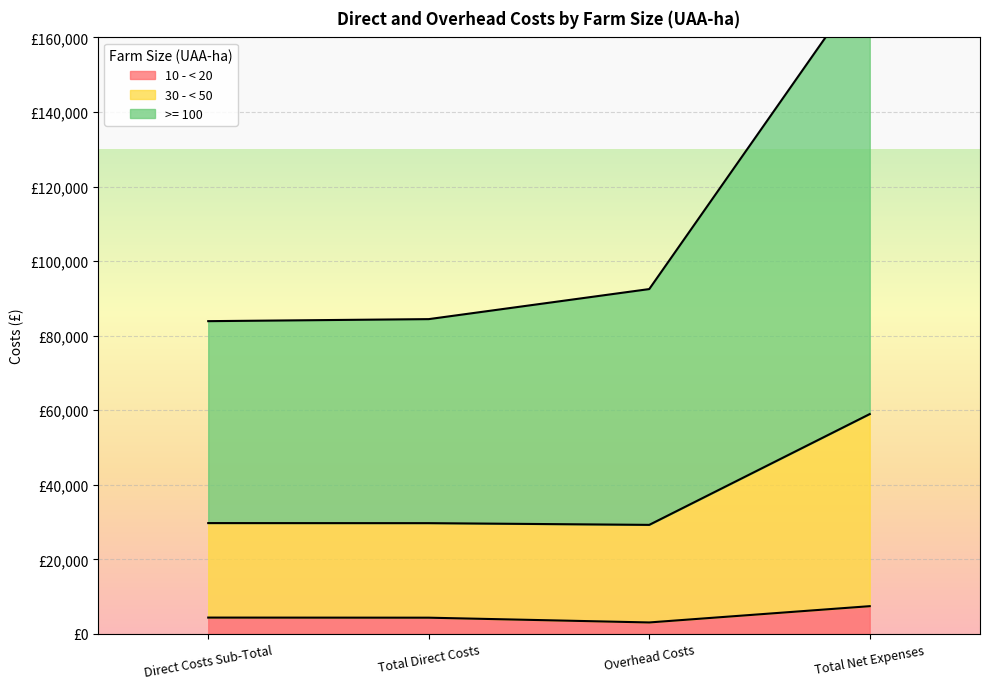

Does the chart display data point markers on the line(s)?

No